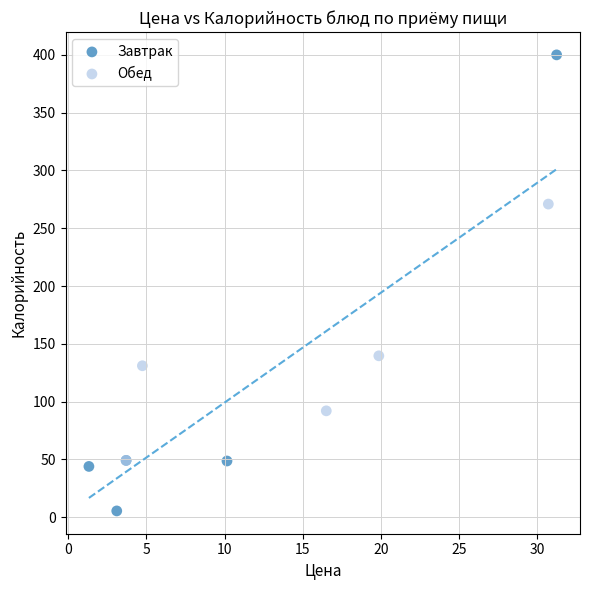

Which series reaches the minimum Y coordinate?

Завтрак